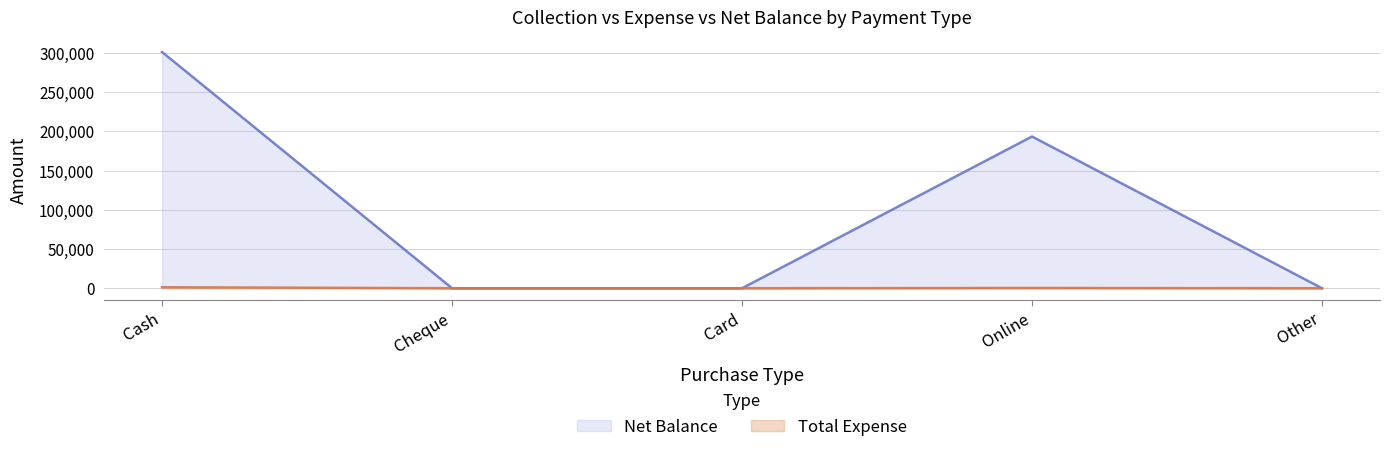

At which label does Total Expense reach its minimum?

Cheque